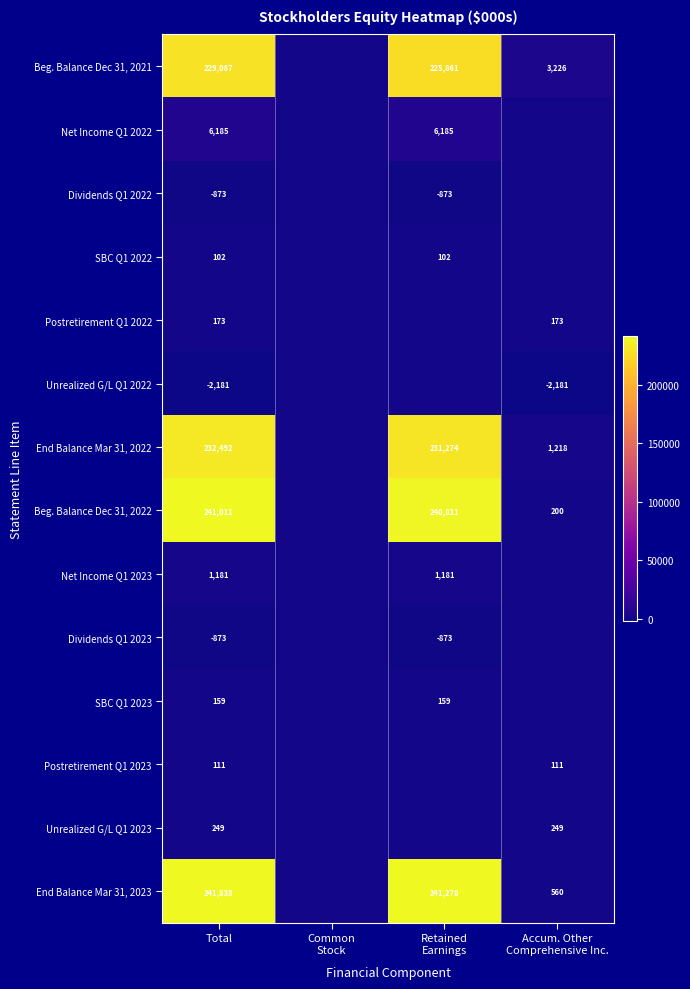

How many categories are shown in the chart?

4